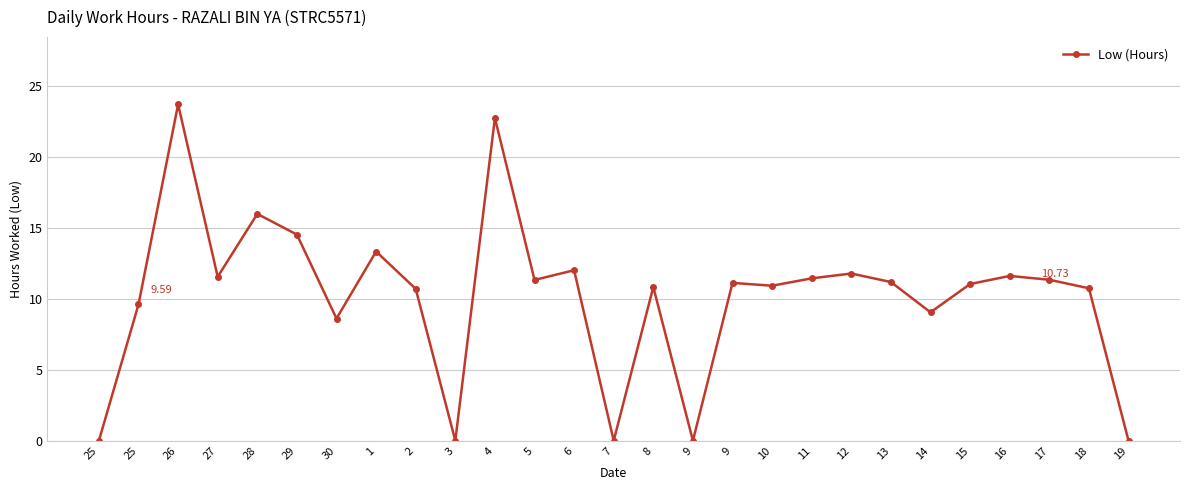

How many data points does each series have?

27